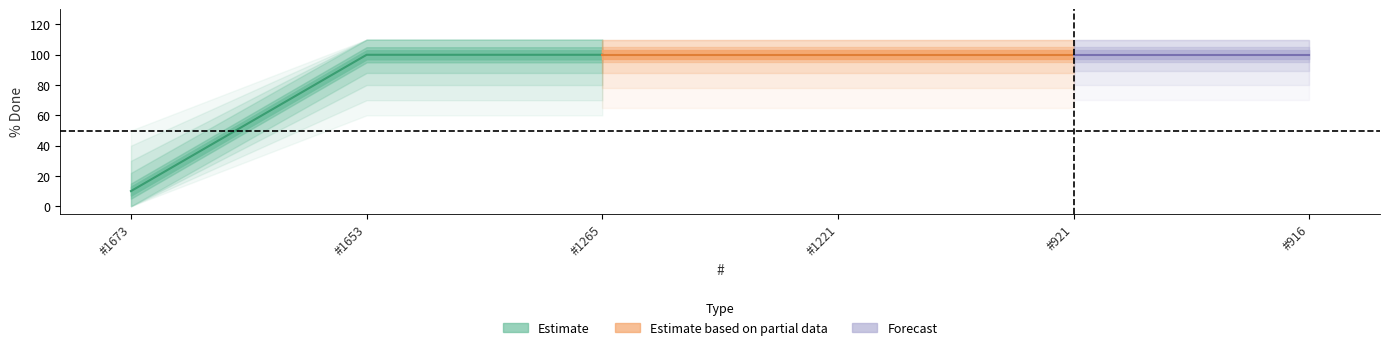

What is the difference between the maximum and minimum values?

90